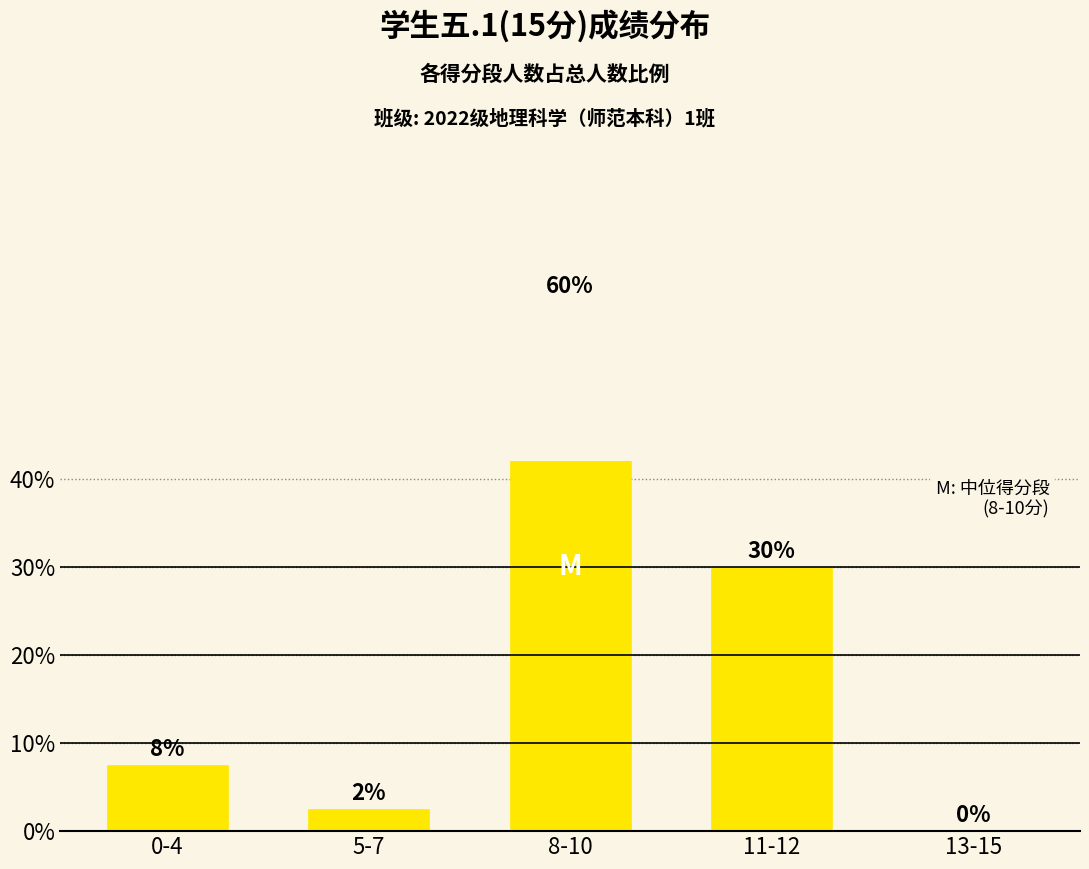

Rank the categories by value from lowest to highest.

13-15, 5-7, 0-4, 11-12, 8-10